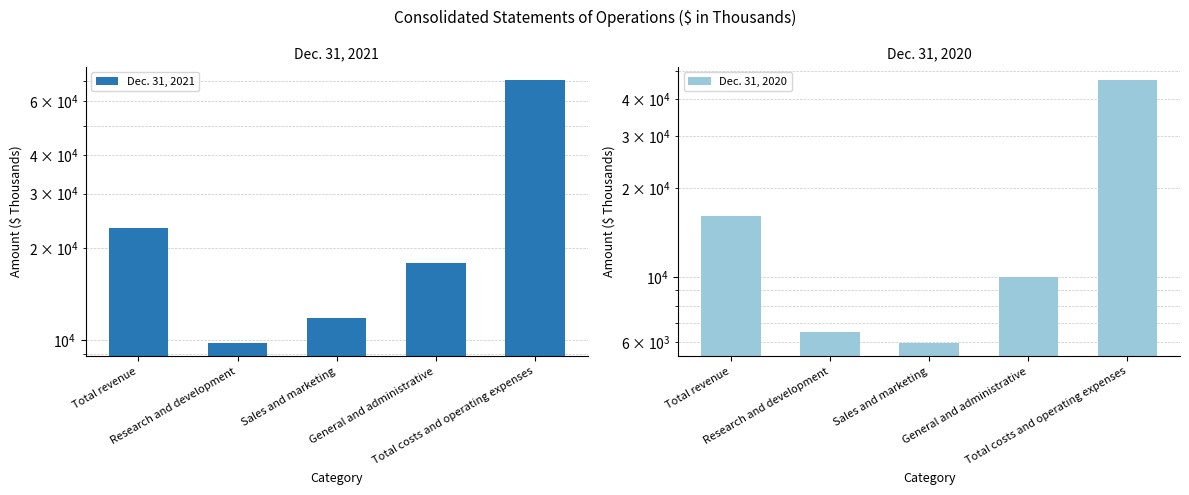

What is the smallest value displayed?

5962